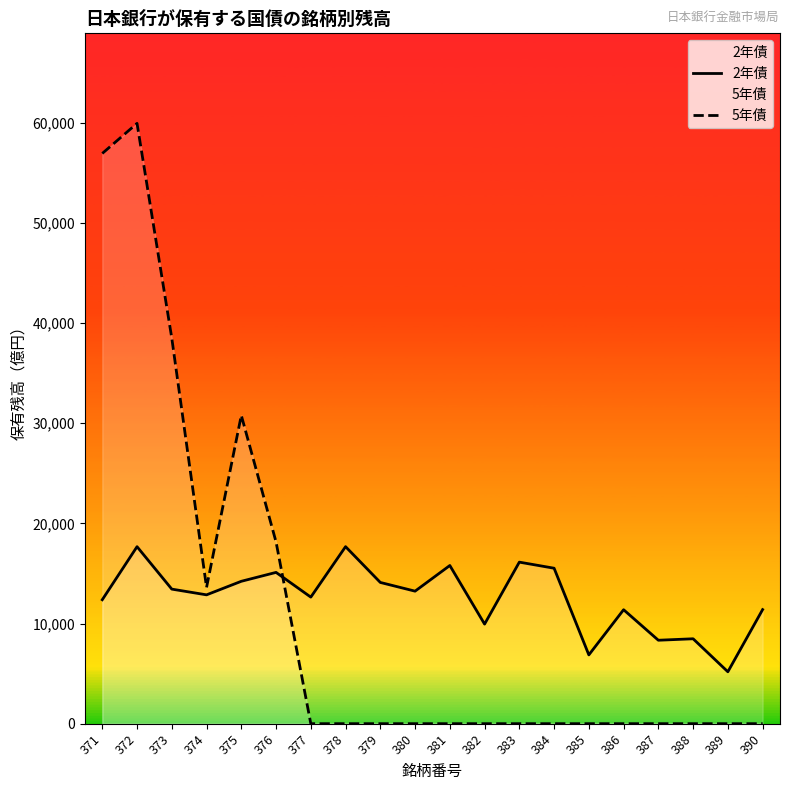

What is the difference between the highest and lowest values at 378?

17673